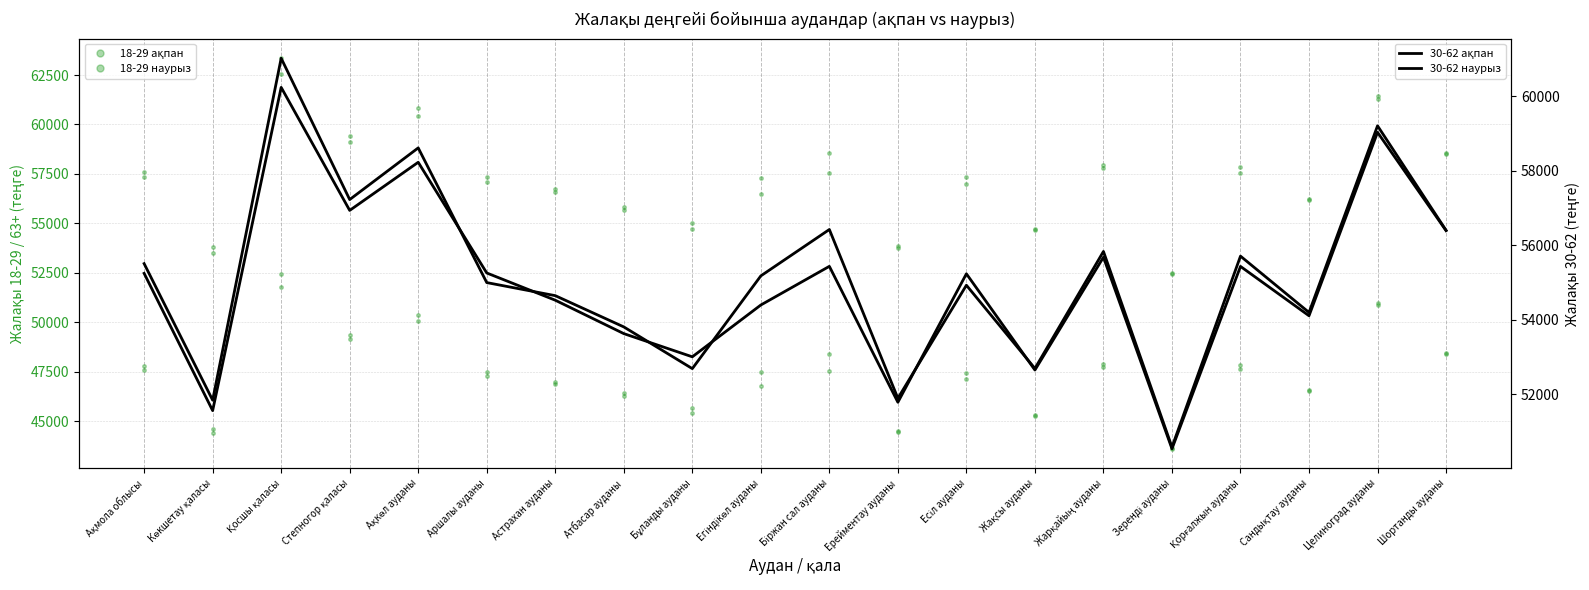

The 30-62 наурыз series shows 33044 at Жарқайың ауданы. True or false?

False